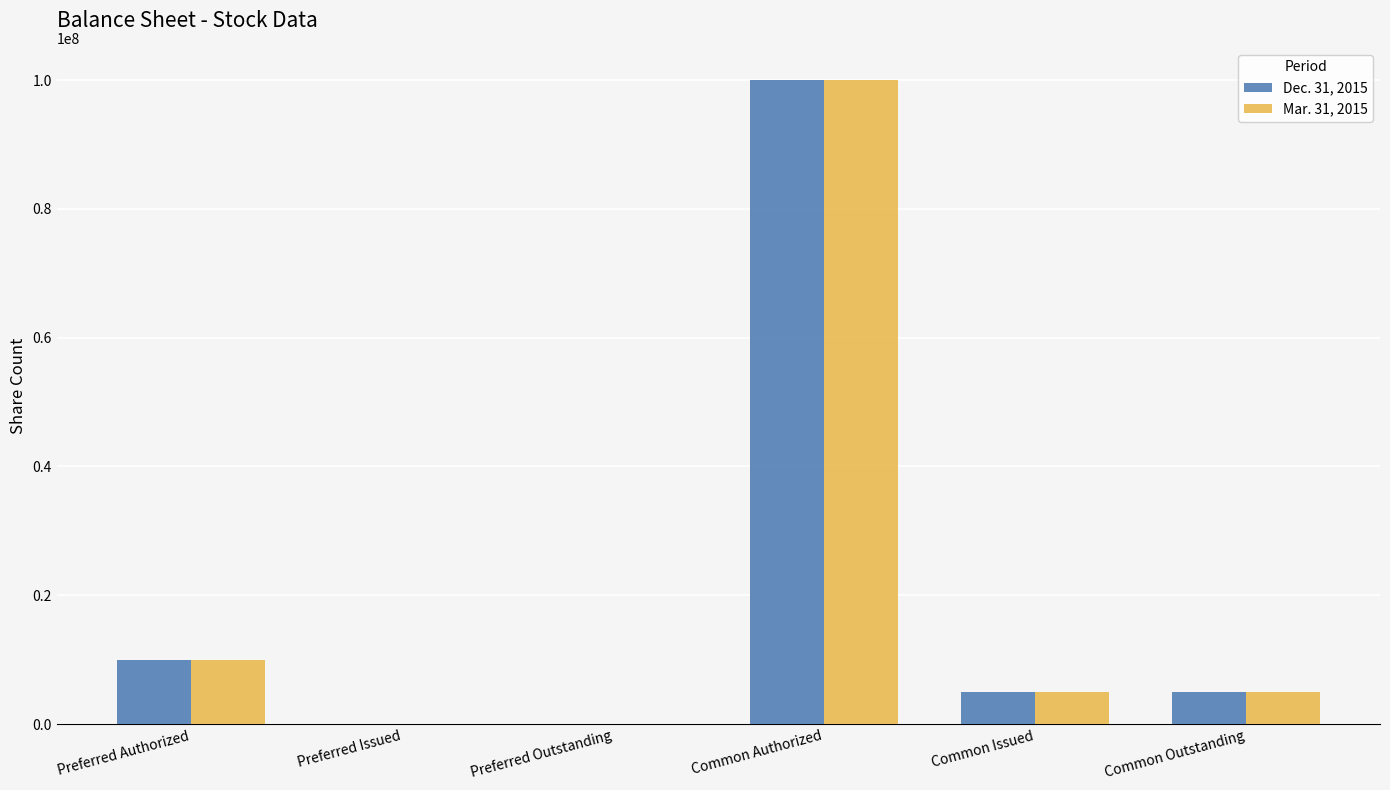

Is it true that Mar. 31, 2015 equals 43822018 at Preferred Outstanding?

False